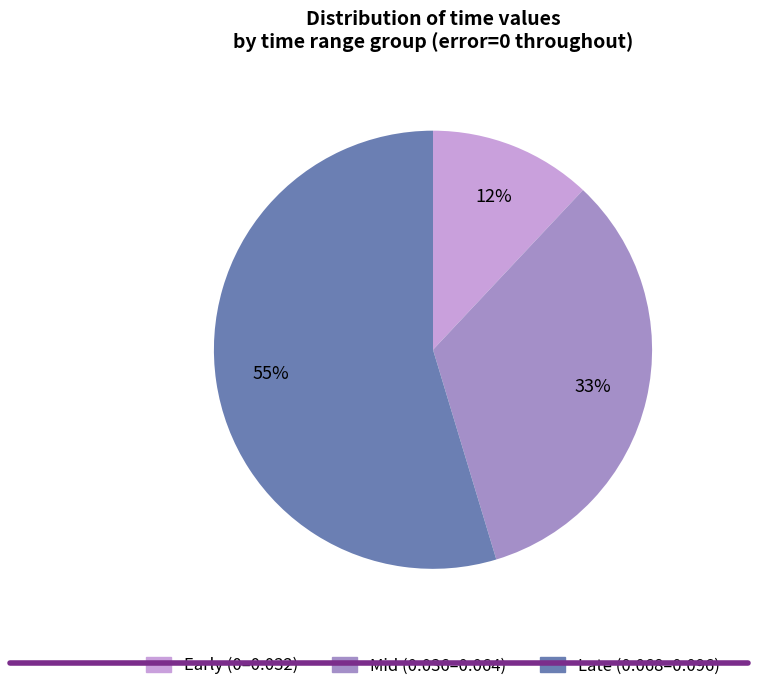

To the nearest percent, what is the difference between the largest and smallest slice percentages?

43%